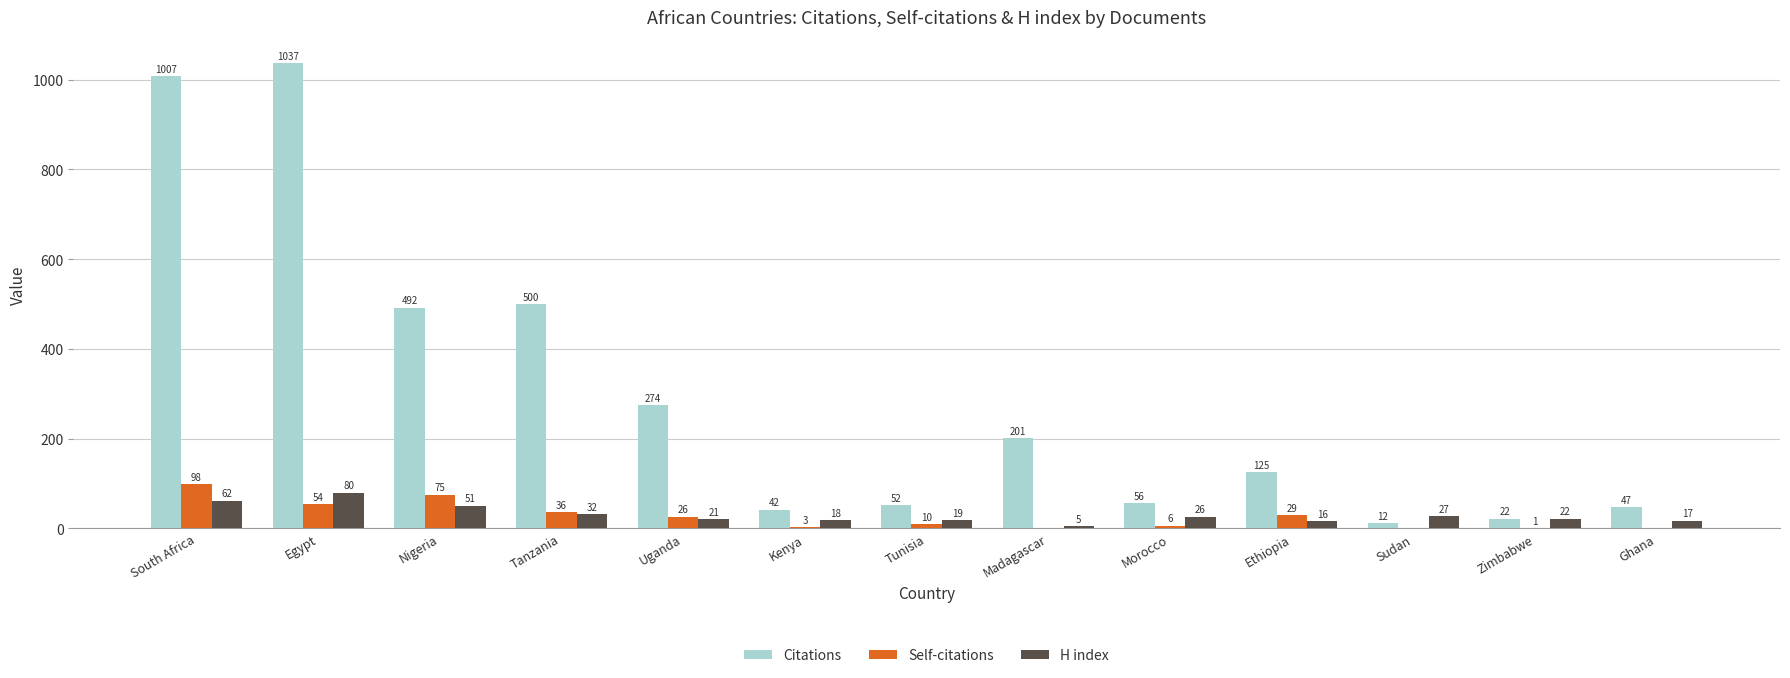

The value of Citations at Ghana is 47. True or false?

True